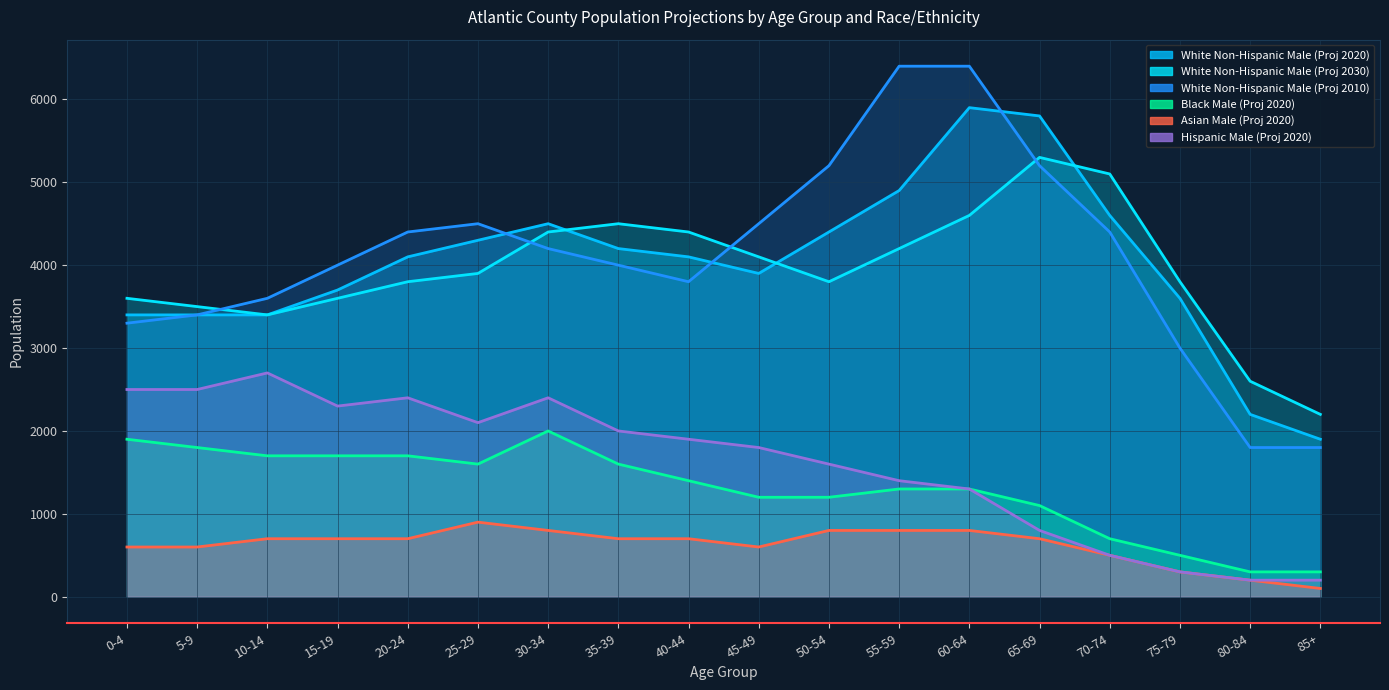

True or false: Black Male (Proj 2020) and Asian Male (Proj 2020) intersect in this chart.

False